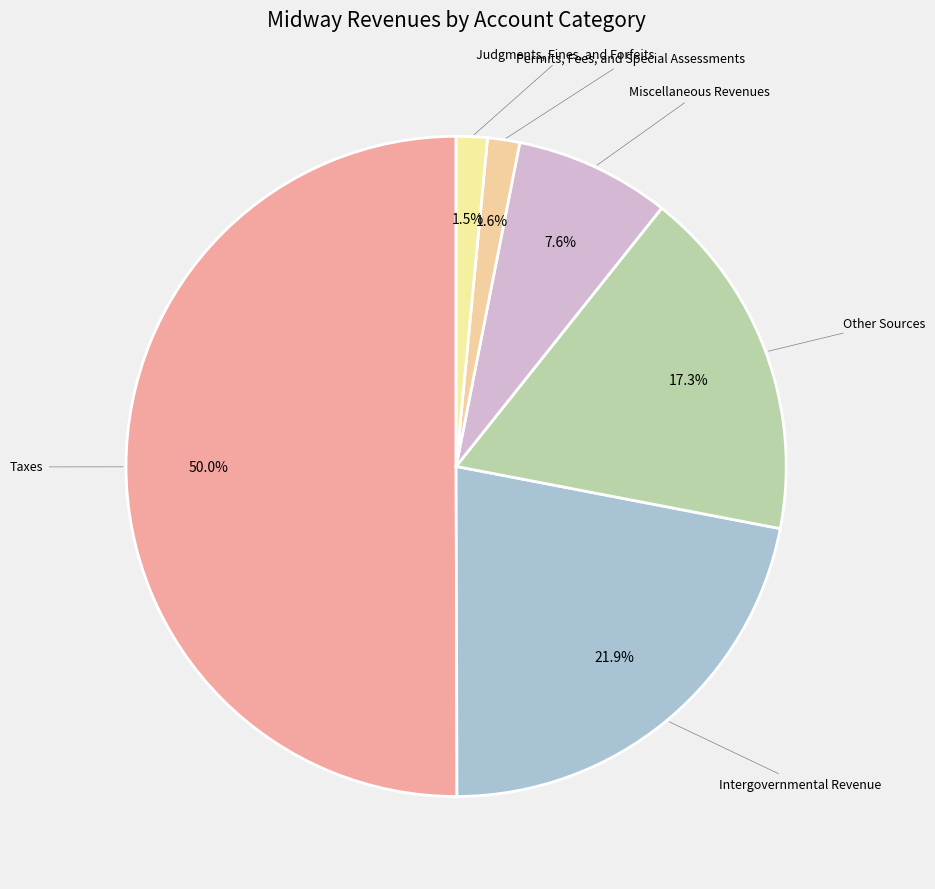

Rank the categories by value from highest to lowest.

Taxes, Intergovernmental Revenue, Other Sources, Miscellaneous Revenues, Permits, Fees, and Special Assessments, Judgments, Fines, and Forfeits